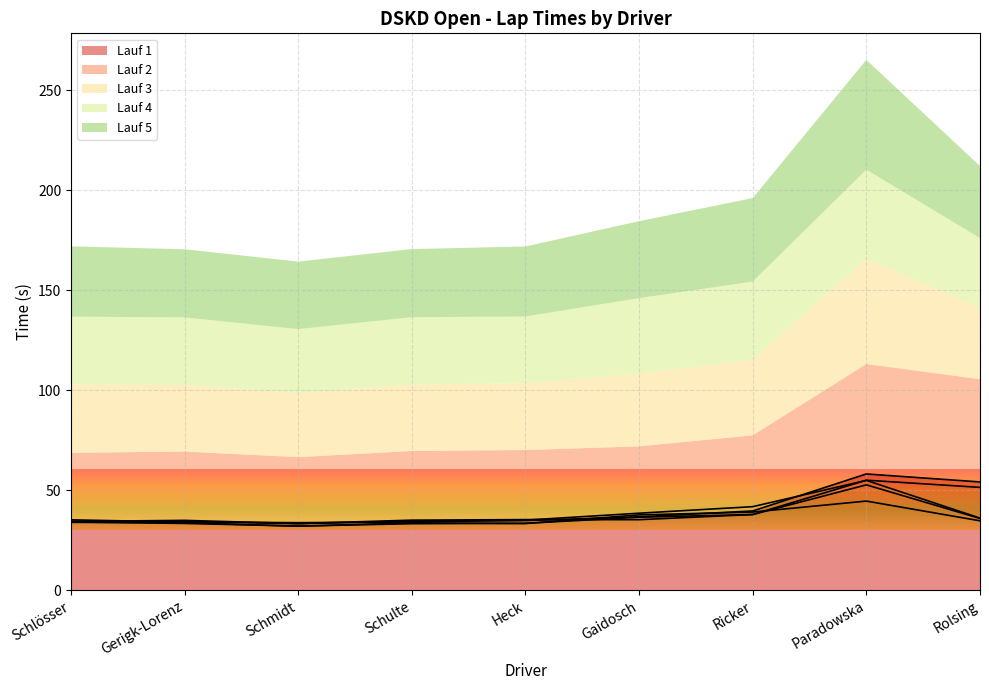

Reading left to right, extract all data points from this chart.

Lauf 1: Schlösser=34.3	Gerigk-Lorenz=34.4	Schmidt=33.2	Schulte=34.6	Heck=34.8	Gaidosch=36.7	Ricker=39.6	Paradowska=58.1	Rolsing=54.1
Lauf 2: Schlösser=34.4	Gerigk-Lorenz=34.9	Schmidt=33.3	Schulte=35.0	Heck=35.3	Gaidosch=35.2	Ricker=37.8	Paradowska=55.0	Rolsing=51.4
Lauf 3: Schlösser=34.1	Gerigk-Lorenz=33.4	Schmidt=32.0	Schulte=33.2	Heck=33.4	Gaidosch=36.5	Ricker=37.8	Paradowska=52.7	Rolsing=35.9
Lauf 4: Schlösser=33.9	Gerigk-Lorenz=33.7	Schmidt=32.0	Schulte=33.6	Heck=33.3	Gaidosch=37.6	Ricker=39.1	Paradowska=44.5	Rolsing=34.7
Lauf 5: Schlösser=35.2	Gerigk-Lorenz=34.1	Schmidt=33.8	Schulte=34.1	Heck=35.0	Gaidosch=38.5	Ricker=41.8	Paradowska=54.9	Rolsing=36.0